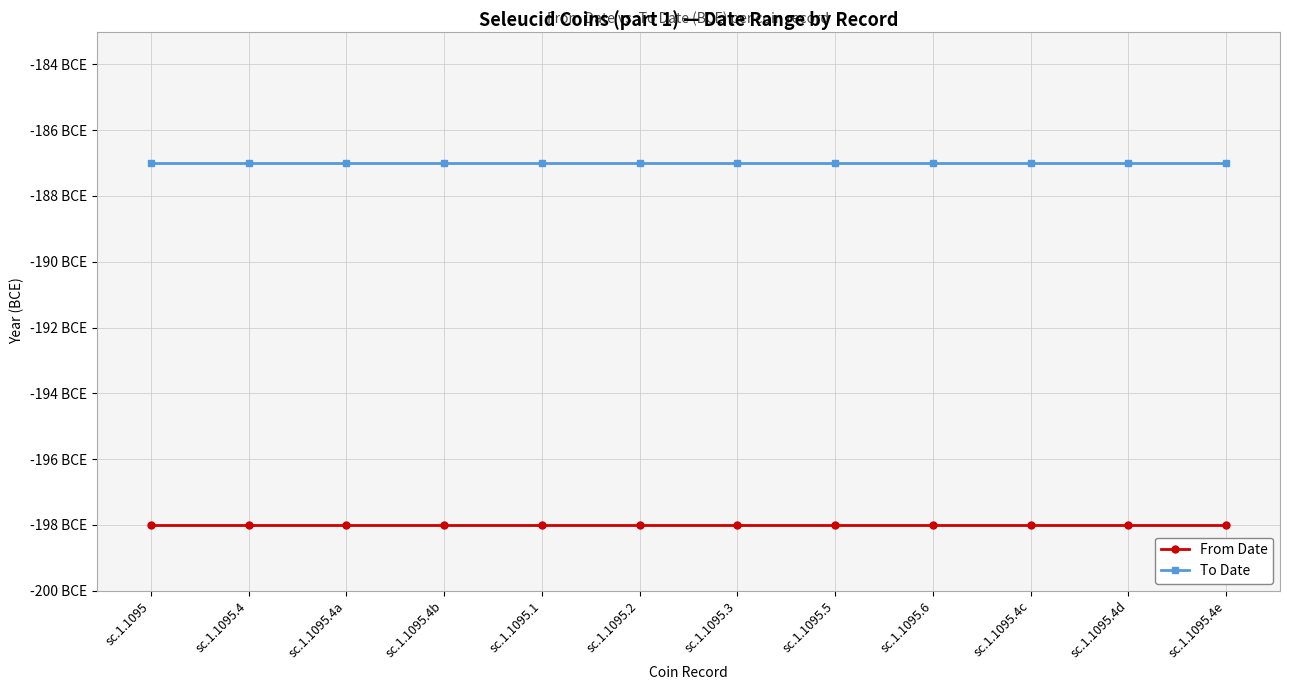

True or false: From Date has more than 1 points higher than both neighbors.

False